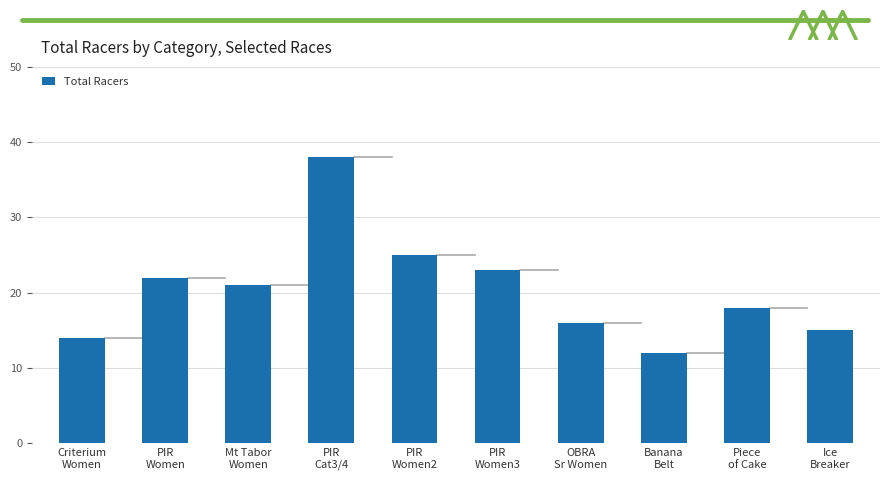

Reading left to right, list all the values displayed in this chart.

Criterium
Women=14	PIR
Women=22	Mt Tabor
Women=21	PIR
Cat3/4=38	PIR
Women2=25	PIR
Women3=23	OBRA
Sr Women=16	Banana
Belt=12	Piece
of Cake=18	Ice
Breaker=15